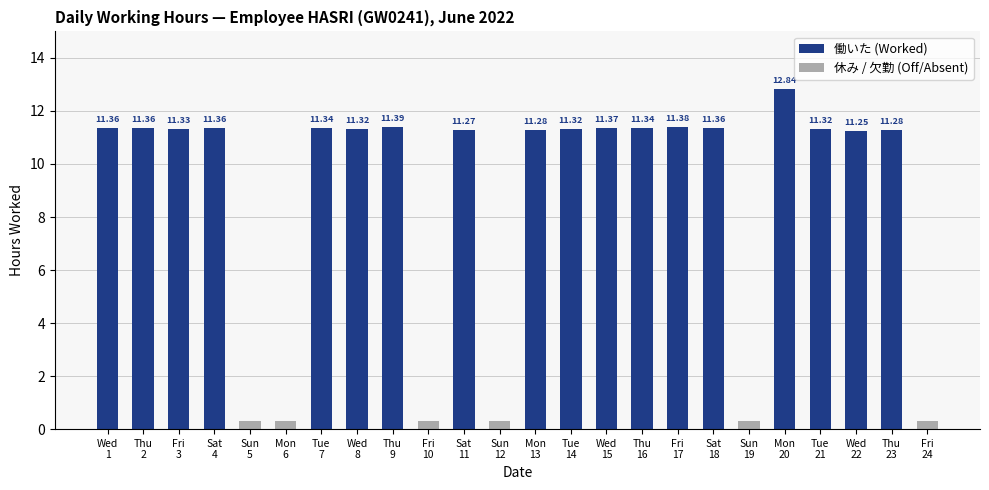

How many values are above zero?

18